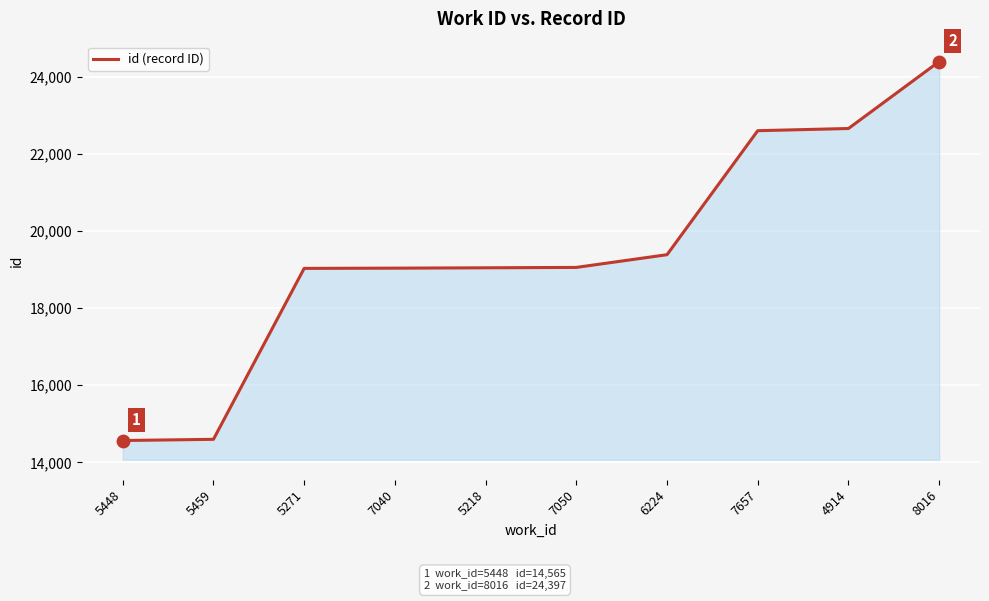

What is the change in value from 5448 to 5459?

+31